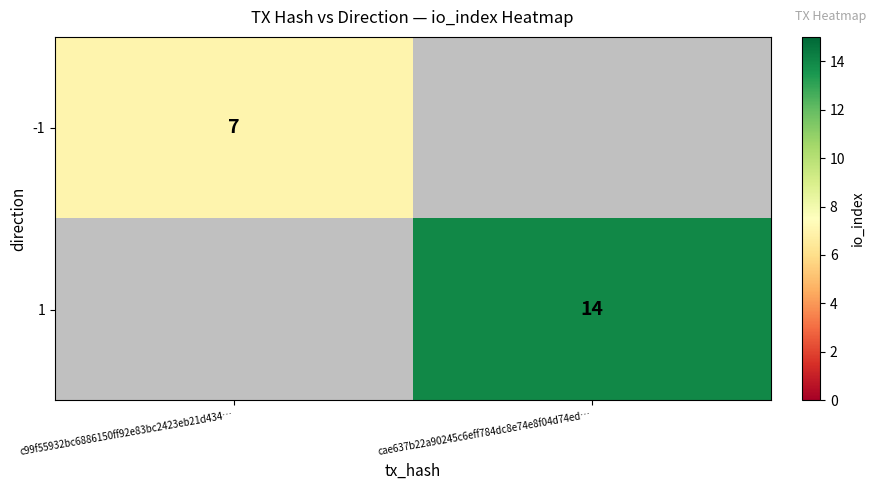

Is it true that -1 equals 7 at c99f55932bc6886150ff92e83bc2423eb21d434…?

True